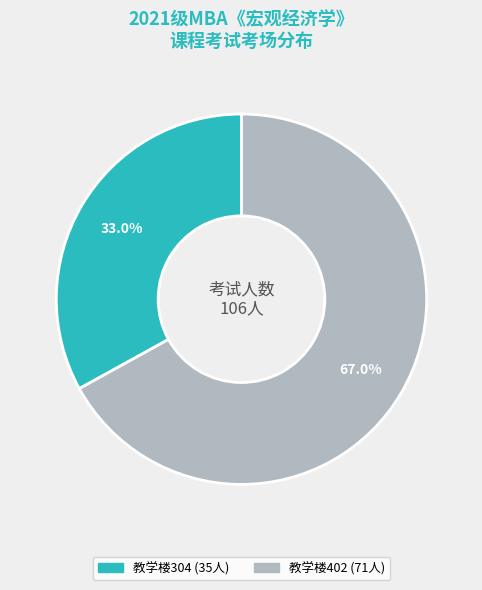

The 教学楼402 slice represents 67% of the pie. True or false?

True